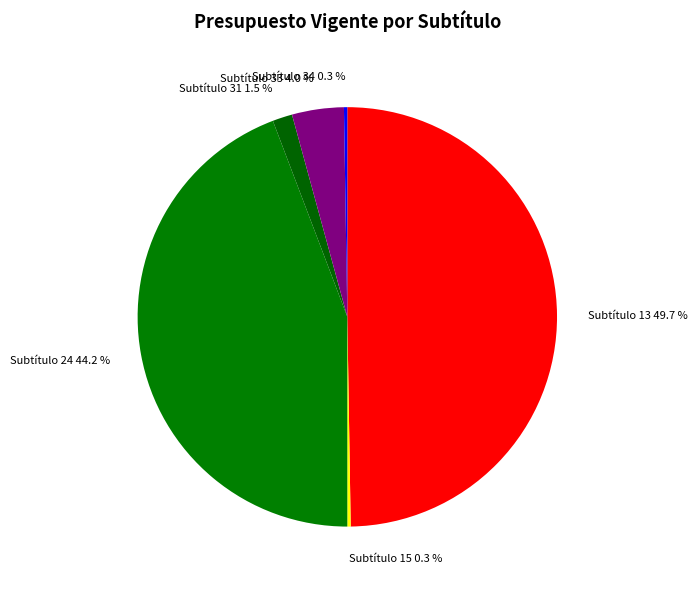

Between Subtítulo 33 and Subtítulo 31, which is larger?

Subtítulo 33